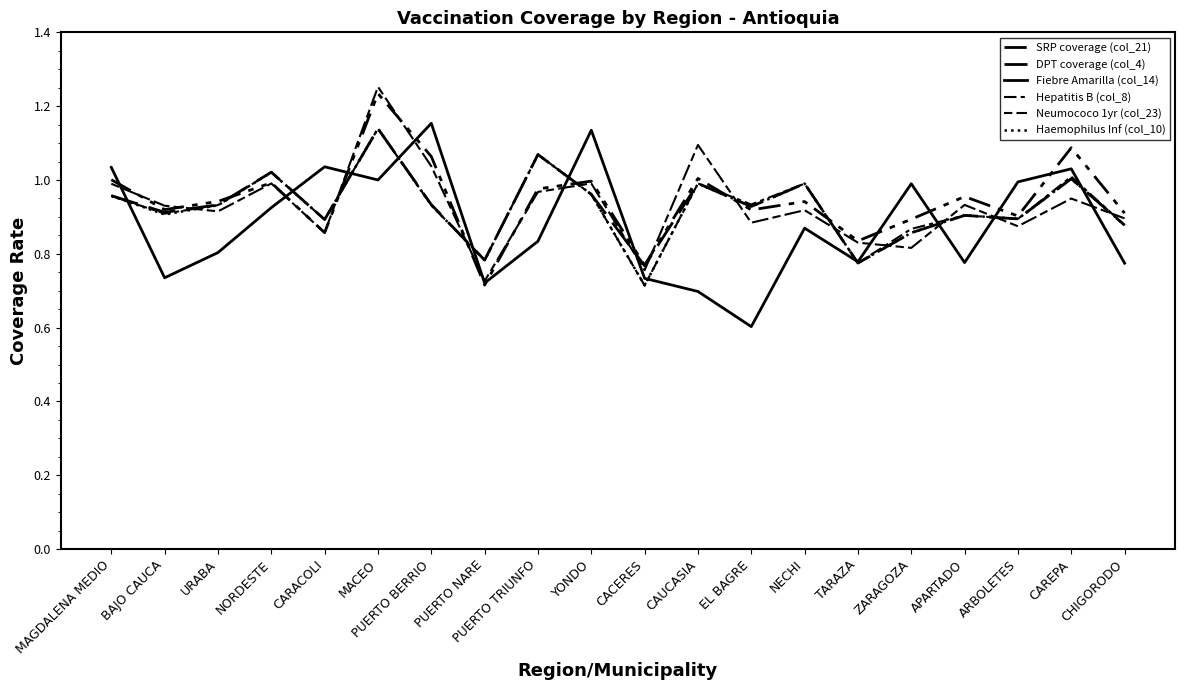

How many lines are shown in the chart?

6